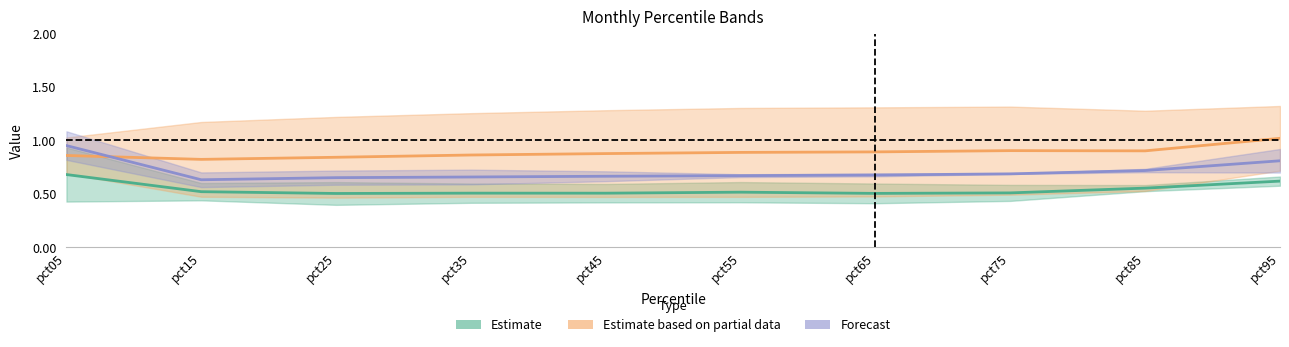

What is the sum of all Forecast values?

7.1